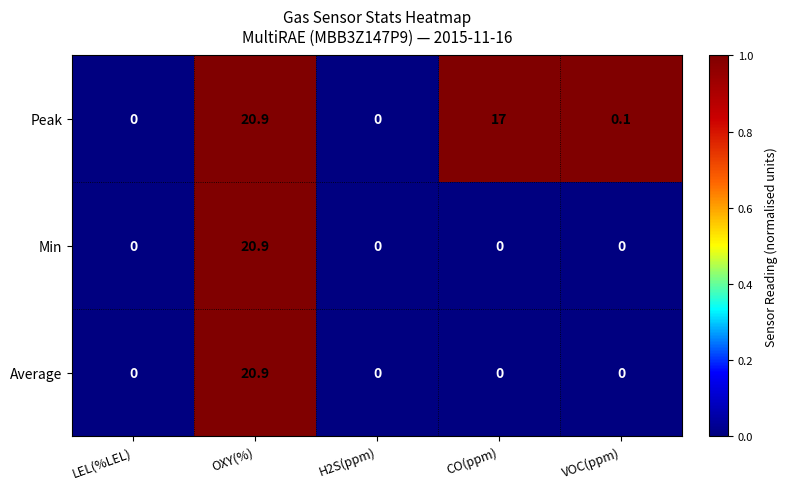

What is the sum of all Average values?

20.9